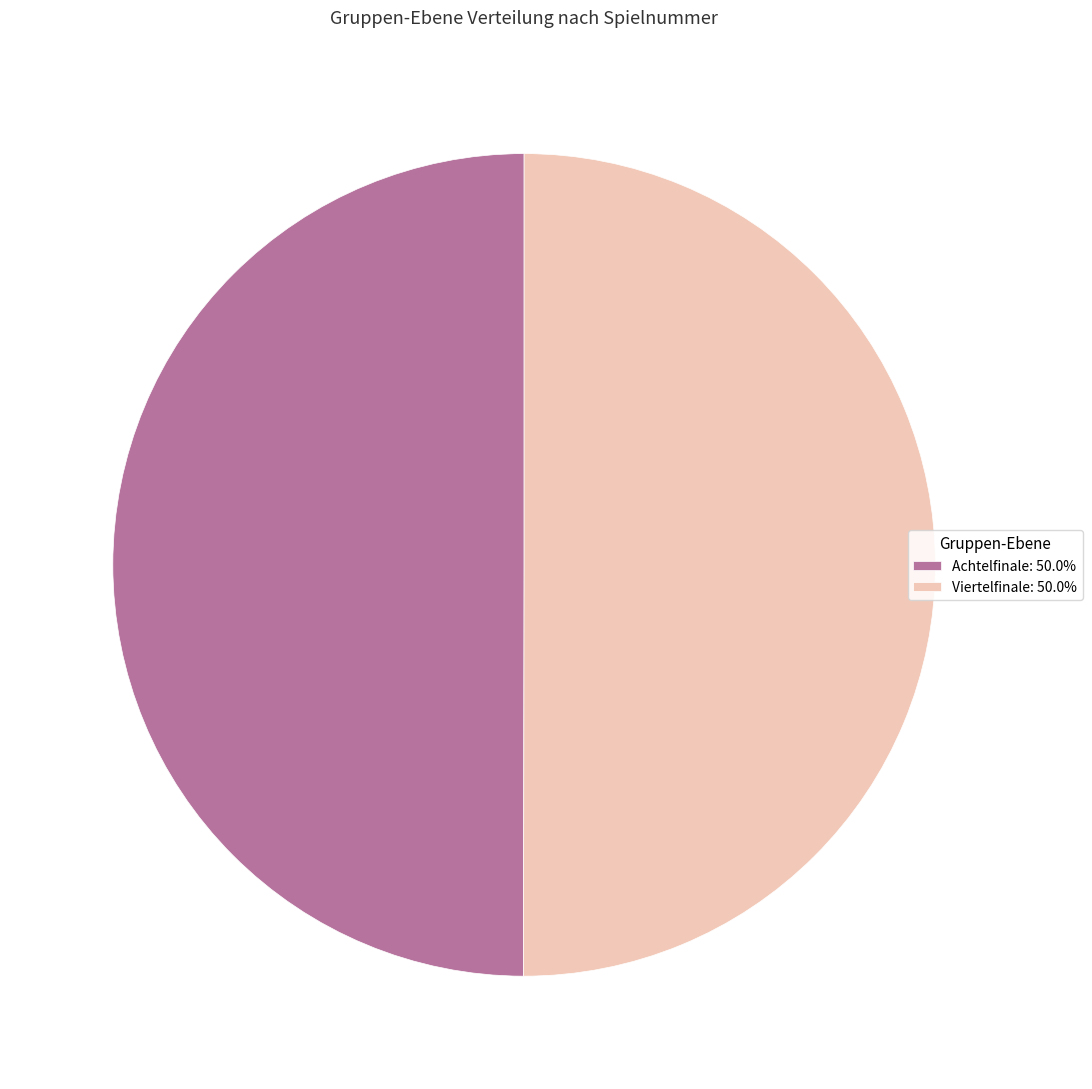

What is the ratio of the value at Viertelfinale: 50.0% to the value at Achtelfinale: 50.0%?

1.0